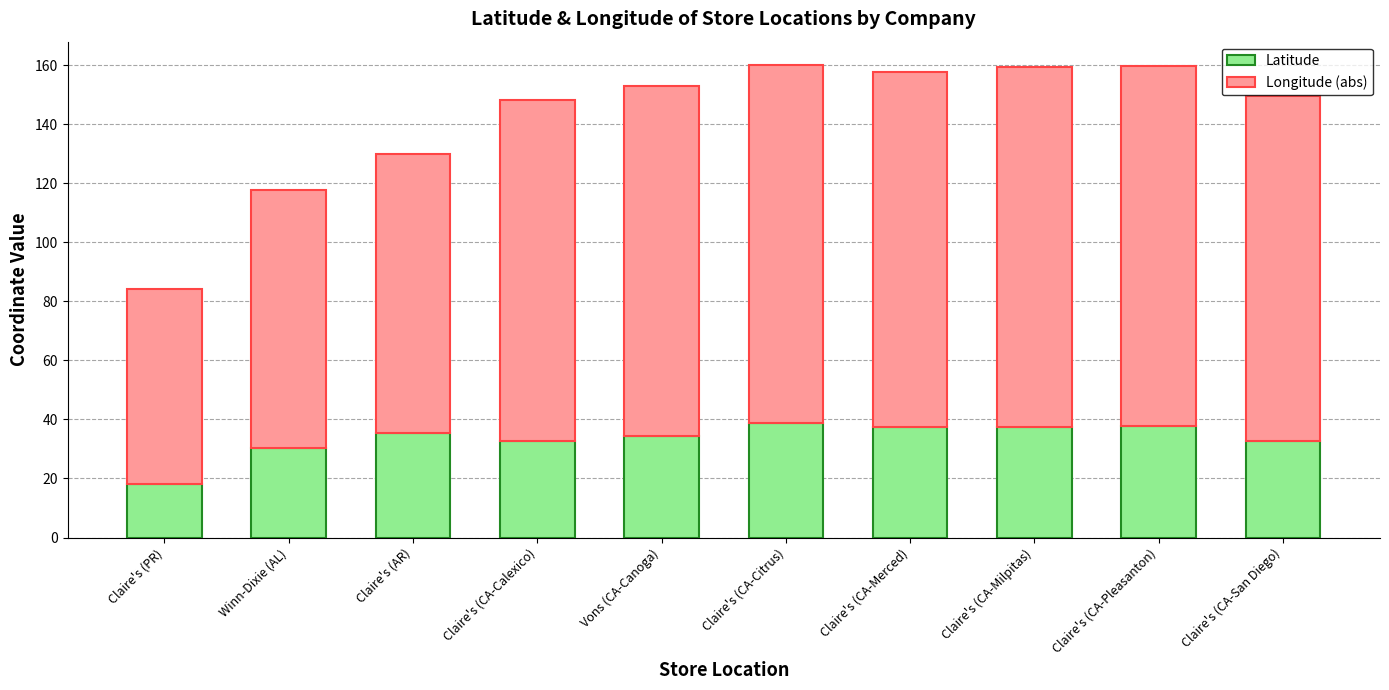

What is the sum of all Latitude values?

334.3